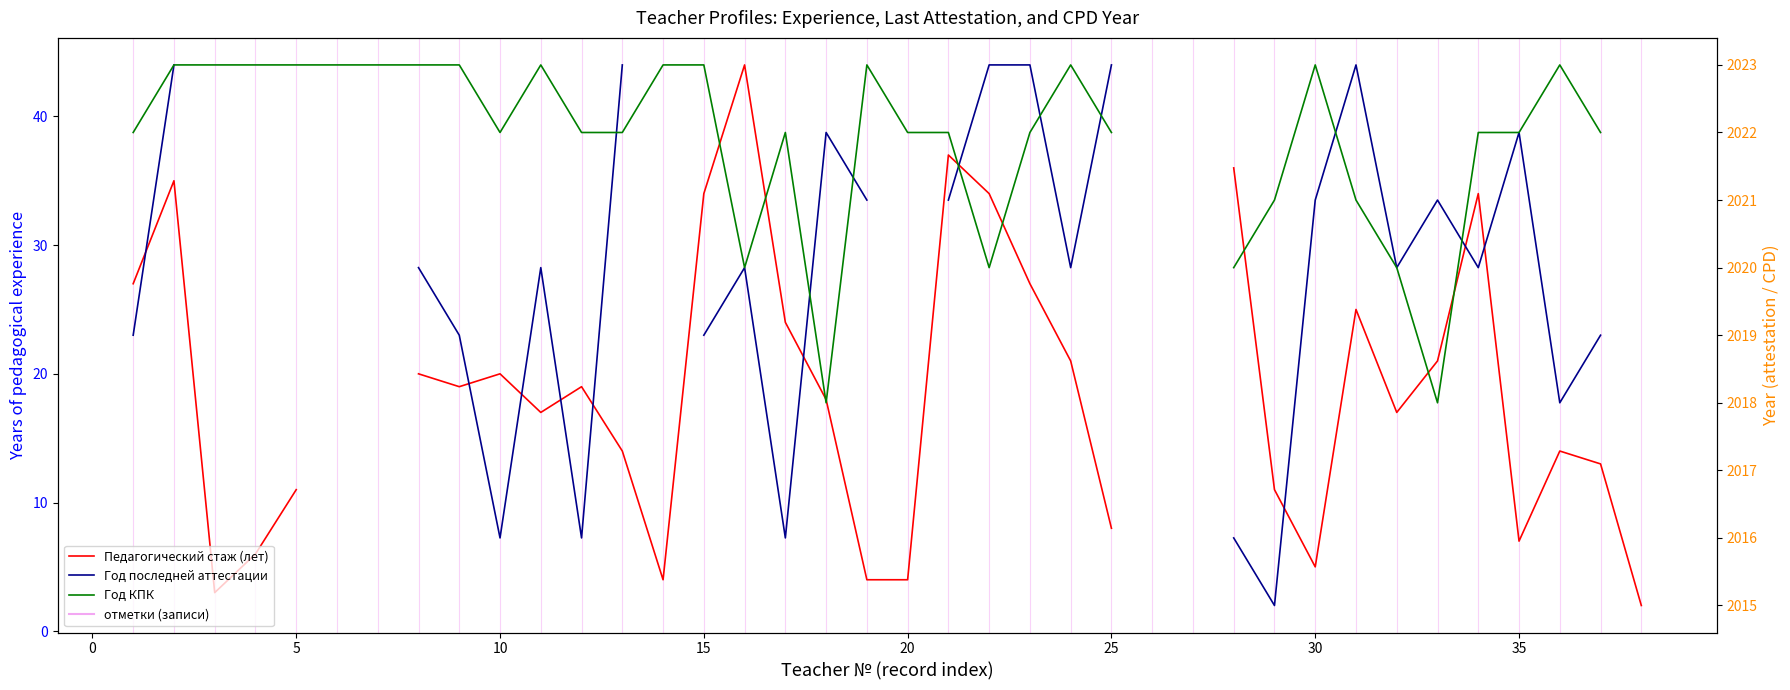

Is the value of Педагогический стаж (лет) at 15 greater than the value of Год последней аттестации at 35?

No